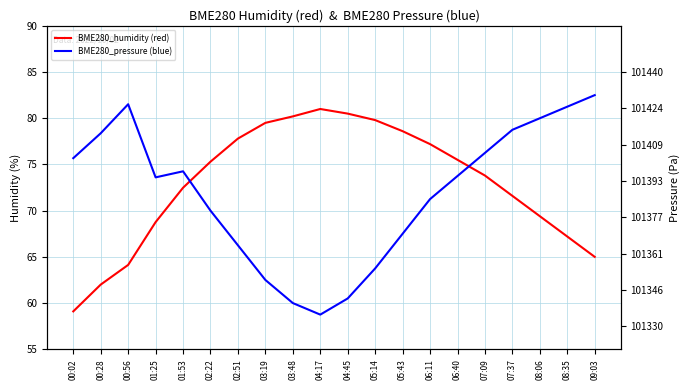

How many data points in BME280_humidity (red) are above 75?

10